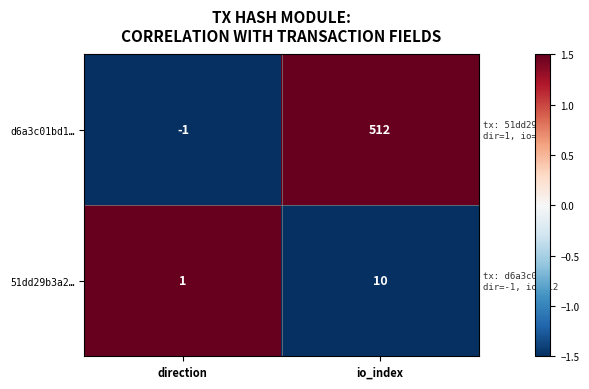

Which series has the largest range (max minus min)?

d6a3c01bd1…